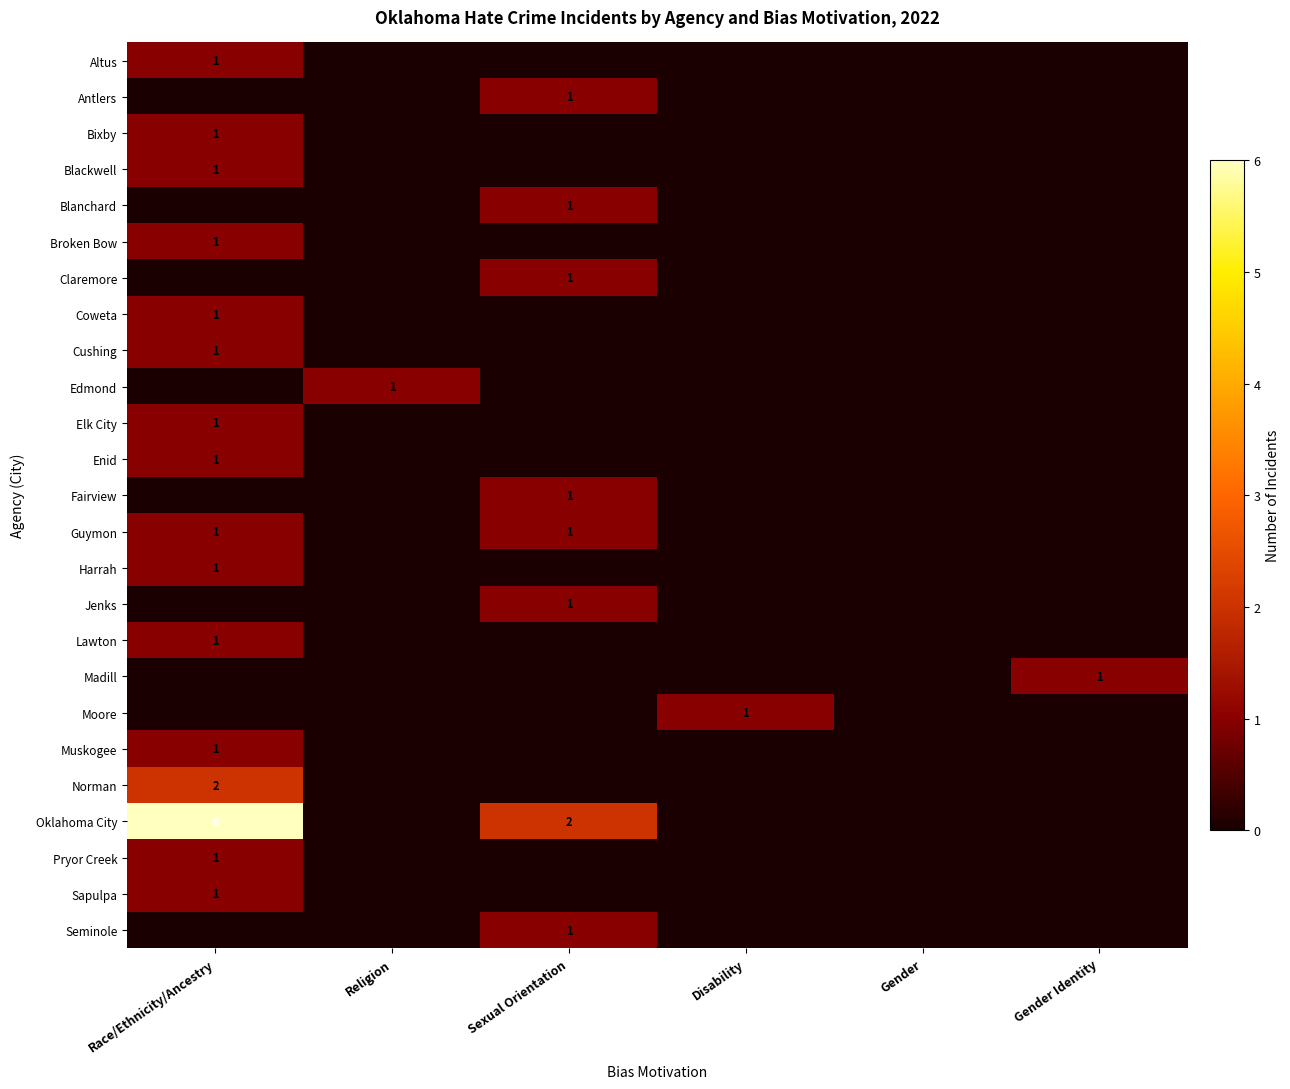

The Antlers series shows 1 at Sexual Orientation. True or false?

True